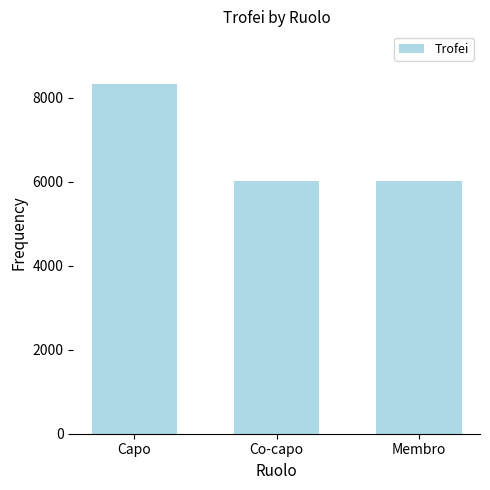

Between Membro and Capo, which is larger?

Capo